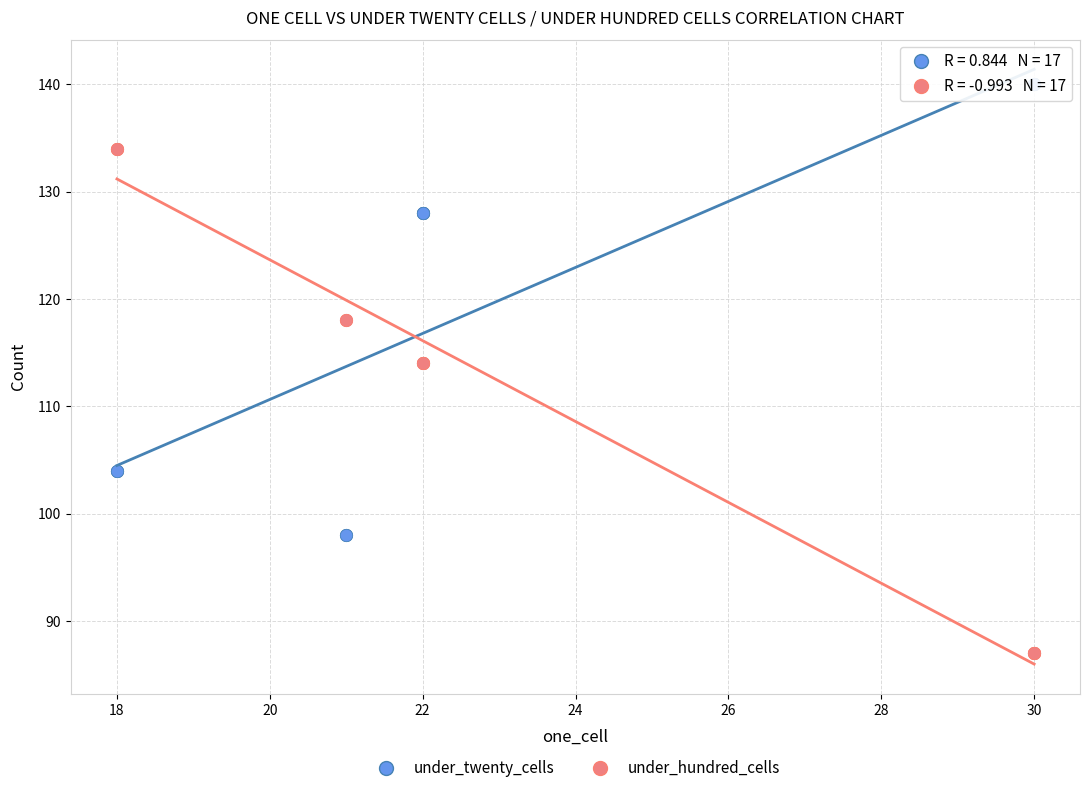

Which series contains the highest Y value?

under_twenty_cells